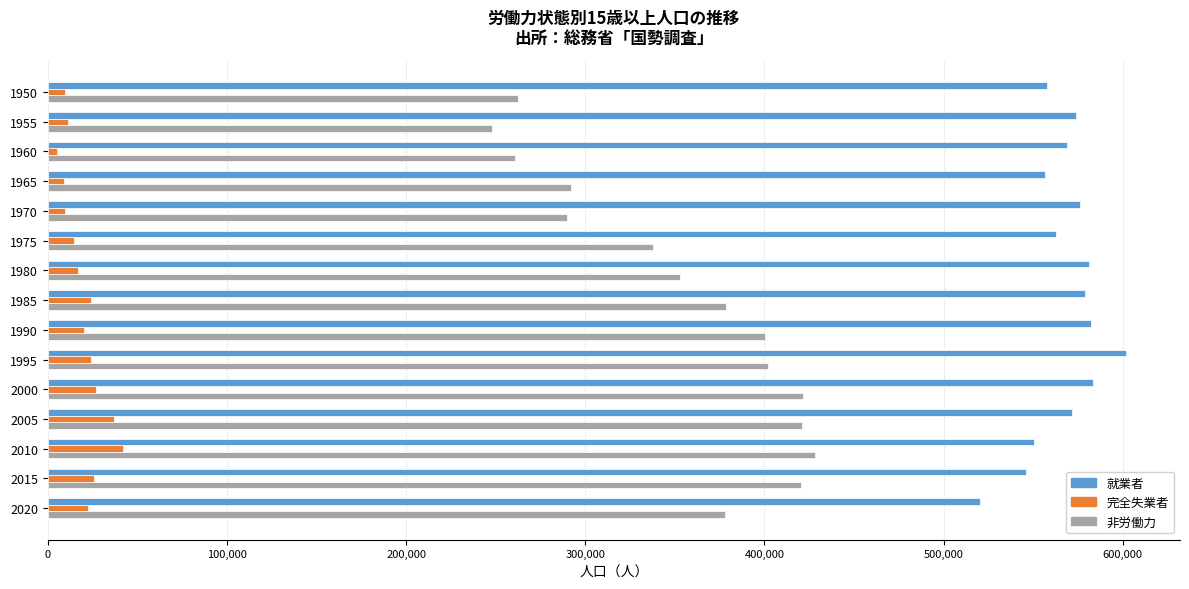

What is the minimum value shown in the chart?

5078